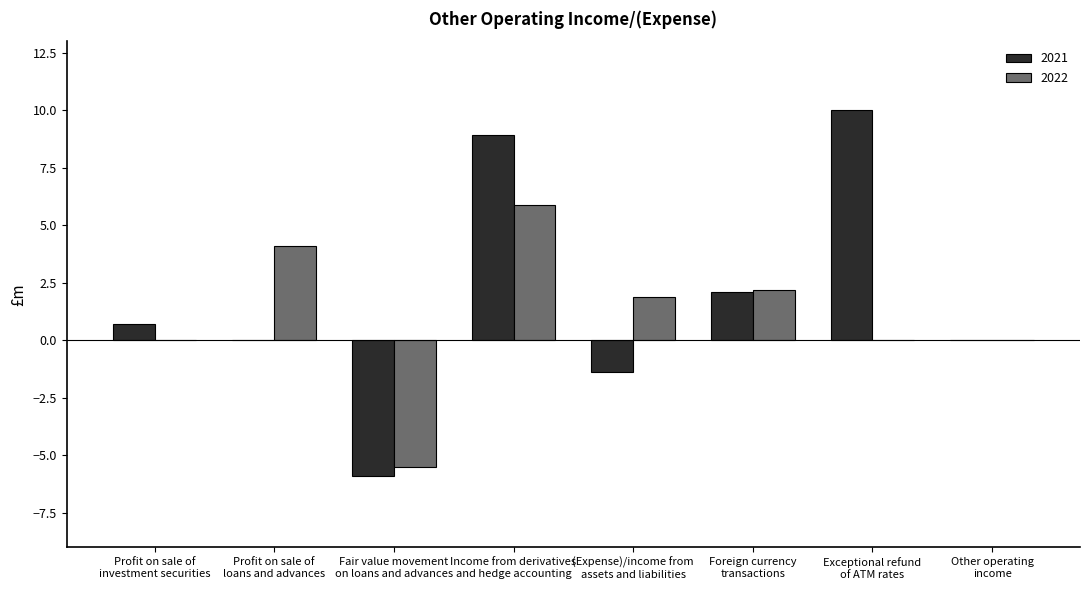

Reading right to left, extract all data points from this chart.

2021: Other operating
income=0.0	Exceptional refund
of ATM rates=10.0	Foreign currency
transactions=2.1	(Expense)/income from
assets and liabilities=-1.4	Income from derivatives
and hedge accounting=8.9	Fair value movement
on loans and advances=-5.9	Profit on sale of
loans and advances=0.0	Profit on sale of
investment securities=0.7
2022: Other operating
income=0.0	Exceptional refund
of ATM rates=0.0	Foreign currency
transactions=2.2	(Expense)/income from
assets and liabilities=1.9	Income from derivatives
and hedge accounting=5.9	Fair value movement
on loans and advances=-5.5	Profit on sale of
loans and advances=4.1	Profit on sale of
investment securities=0.0